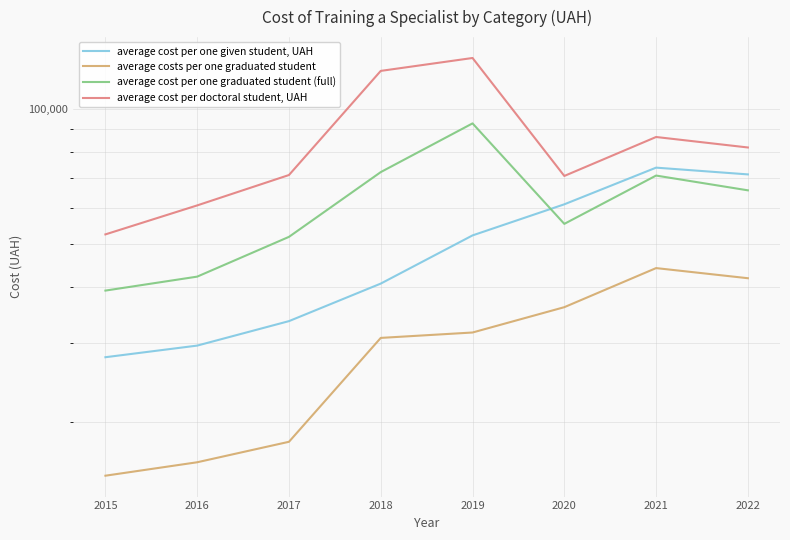

What is the difference between the average costs per one graduated student values at 2019 and 2016?

15417.2